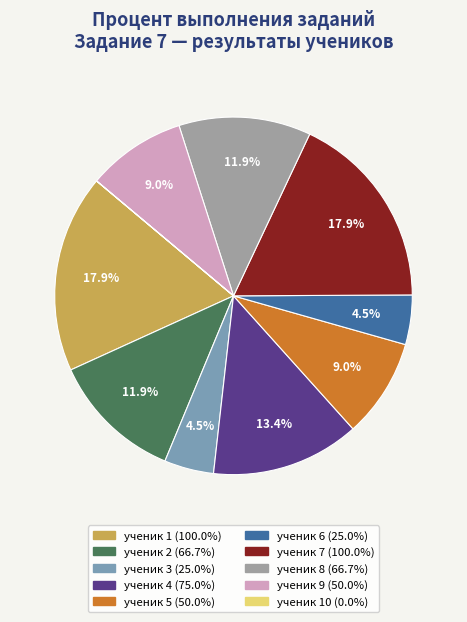

Is there any slice that represents more than half of the pie?

No